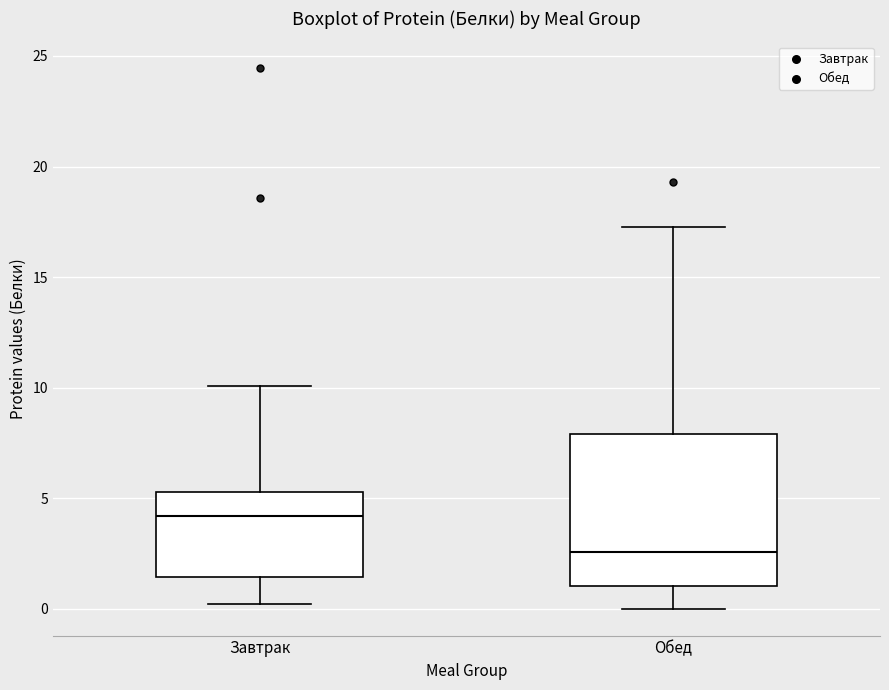

Comparing the boxes themselves (not the whiskers), which one is the tallest?

Обед